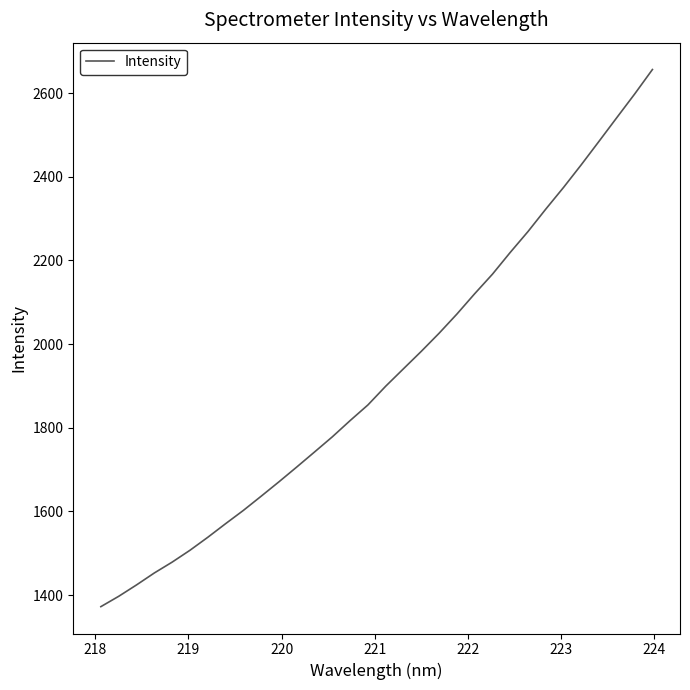

True or false: the data has more than 0 interior local peaks.

False